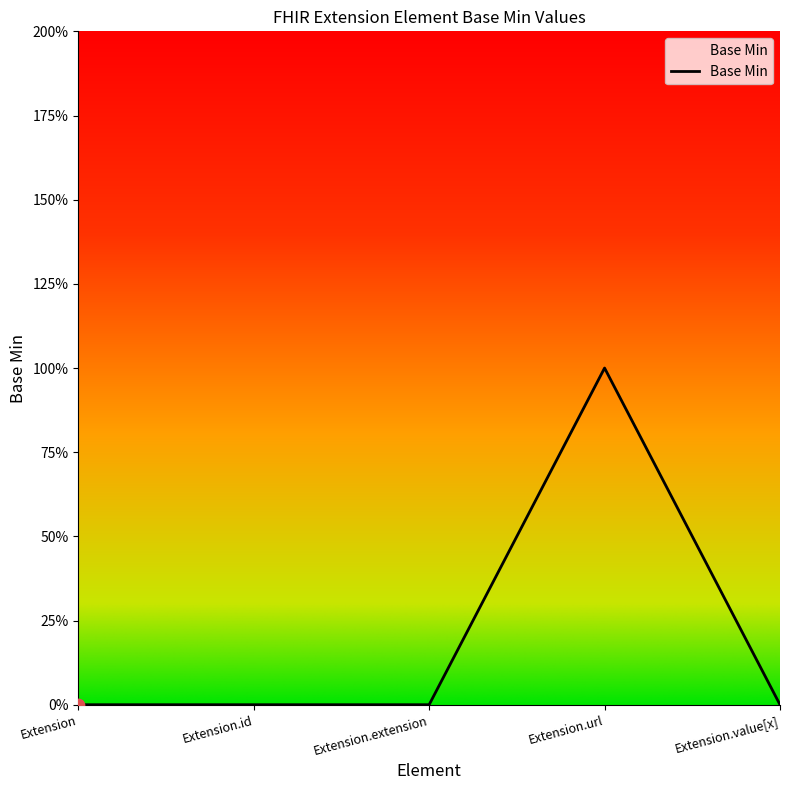

What is the change in value from Extension.extension to Extension.url?

+1